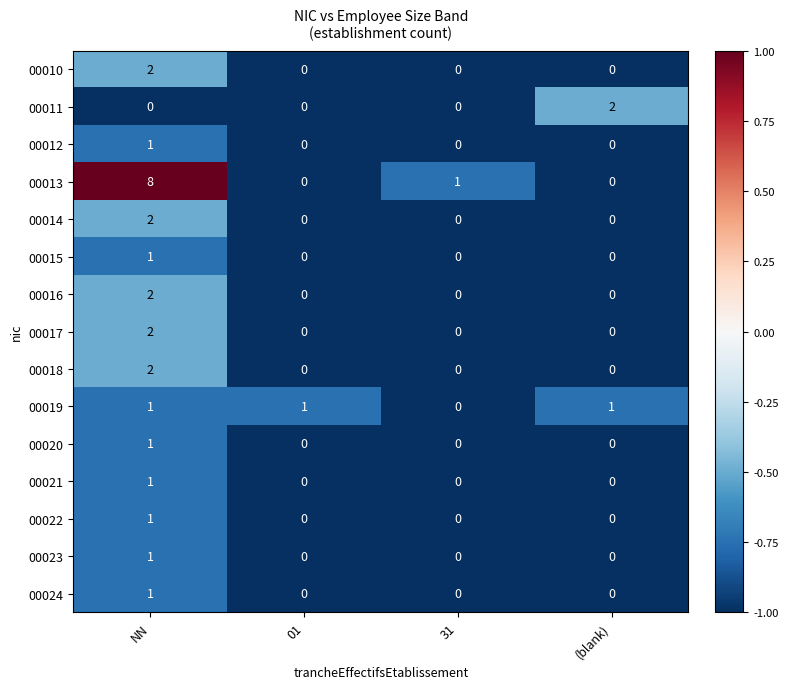

How many series are shown in this chart?

15